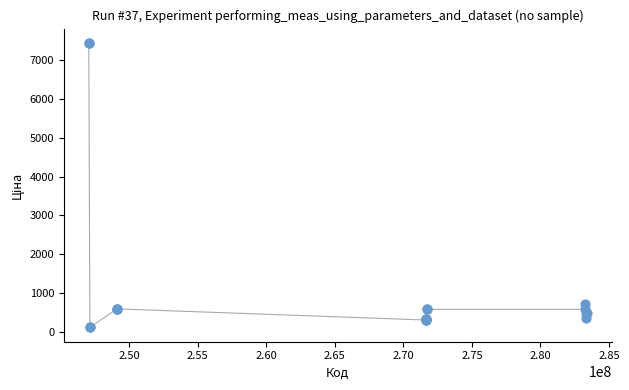

What Y value in the scatter plot is closest to 3778?

710.0